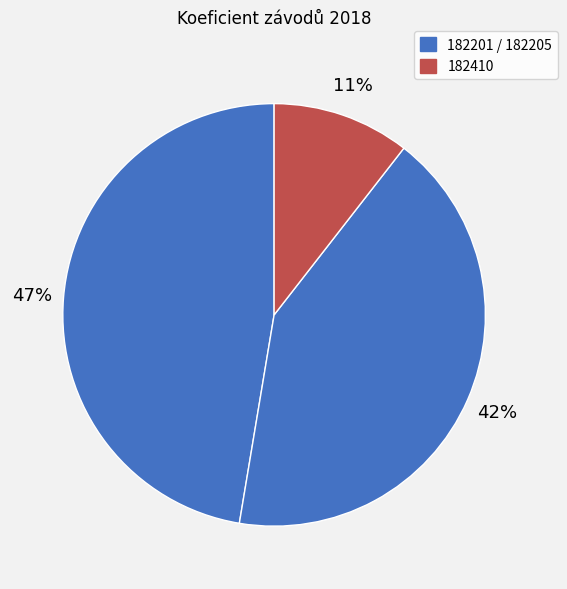

Does any single category account for the majority?

No